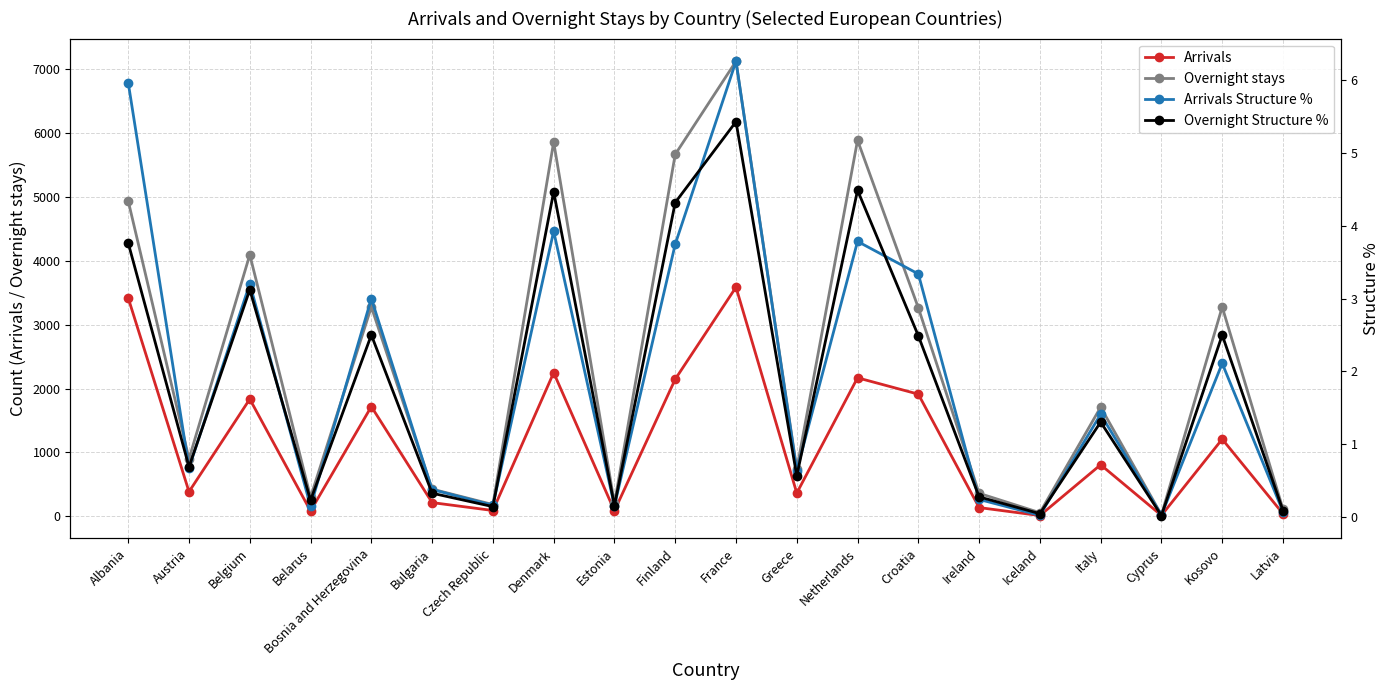

How many values in the Arrivals series are below 807?

10